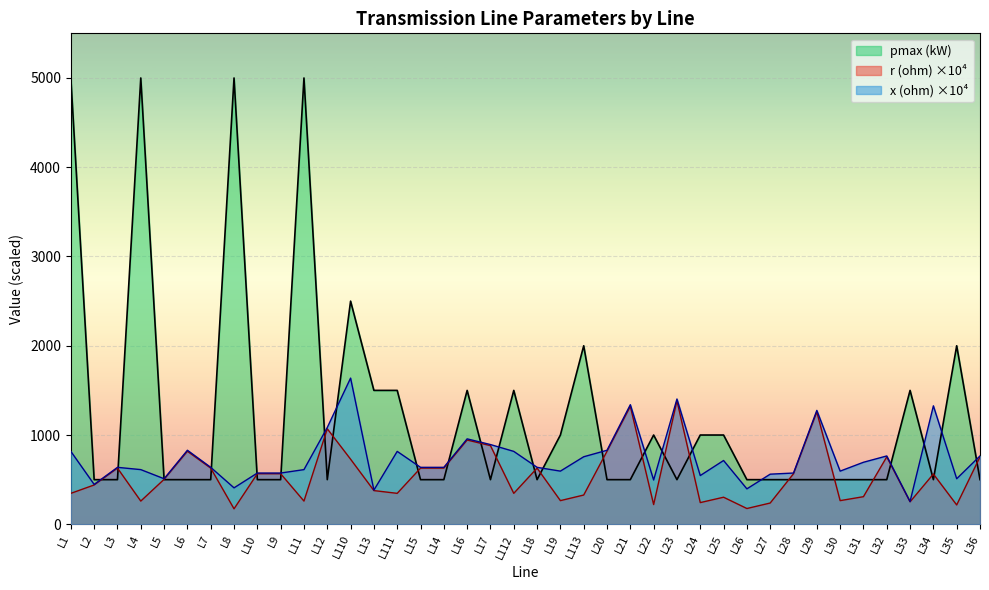

Rank the categories by x (ohm) value from highest to lowest.

L110, L23, L21, L34, L29, L12, L16, L17, L6, L20, L1, L111, L112, L32, L36, L113, L25, L31, L3, L7, L15, L14, L18, L4, L11, L19, L30, L10, L9, L28, L27, L24, L5, L35, L22, L2, L8, L26, L13, L33